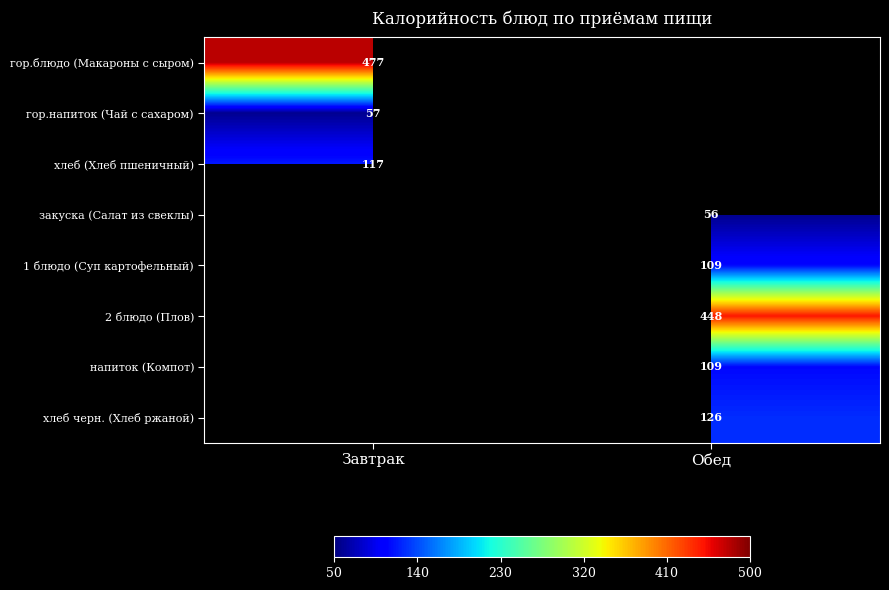

Is it true that 1 блюдо (Суп картофельный) equals 189.3 at Обед?

False